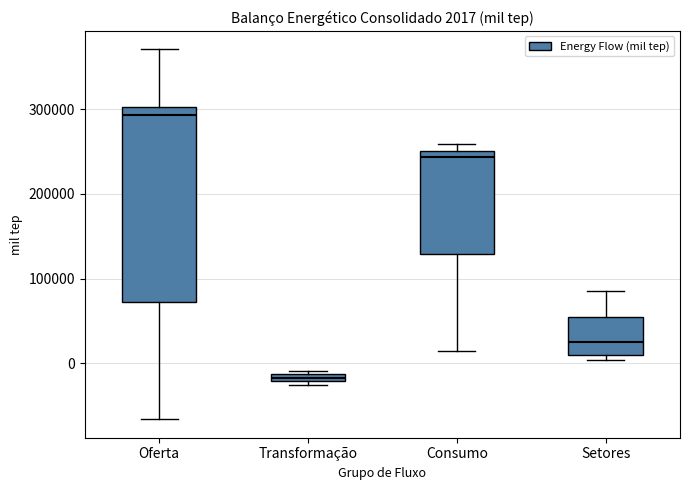

Which box's median line is the lowest?

Transformação